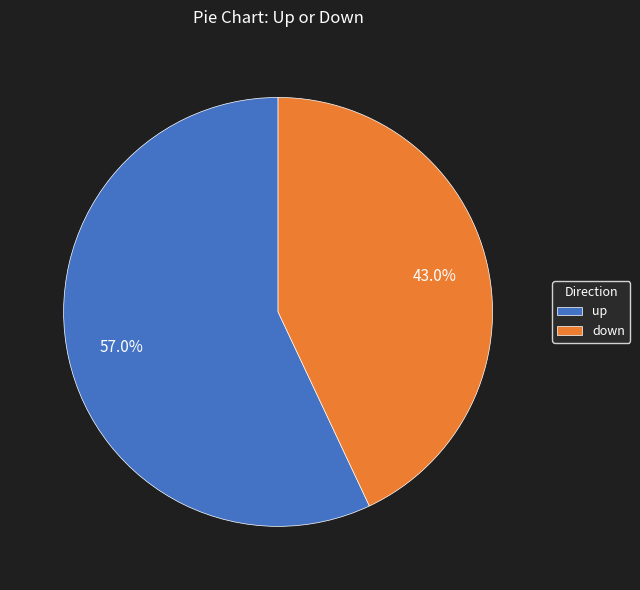

Is there a majority slice in this chart?

Yes